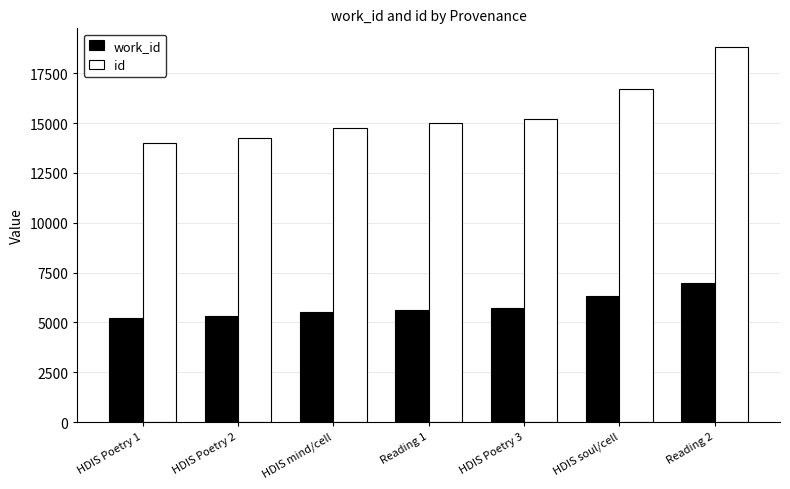

What is the label of the 3rd bar from the left?

HDIS mind/cell